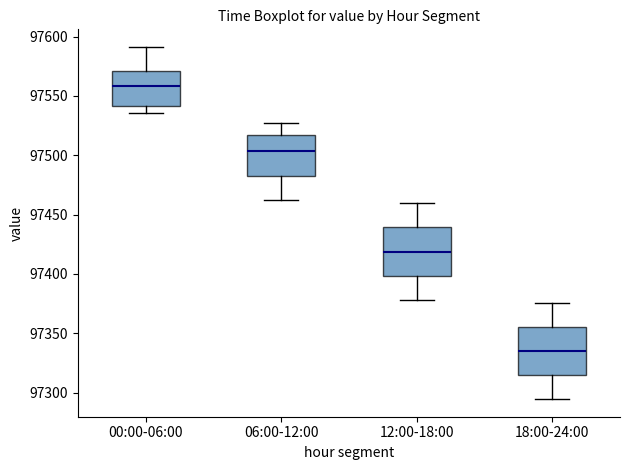

Reading left to right, transcribe this box plot: for each box, give where its median line is, the range the box spans, and where its two whiskers end, as read against the y-axis. The values are not printed on the chart, so give them approximately, as read against the axis.

00:00-06:00: median 97560, box 97540 to 97570, whiskers 97535 to 97590
06:00-12:00: median 97505, box 97480 to 97515, whiskers 97460 to 97525
12:00-18:00: median 97420, box 97400 to 97440, whiskers 97380 to 97460
18:00-24:00: median 97335, box 97315 to 97355, whiskers 97295 to 97375